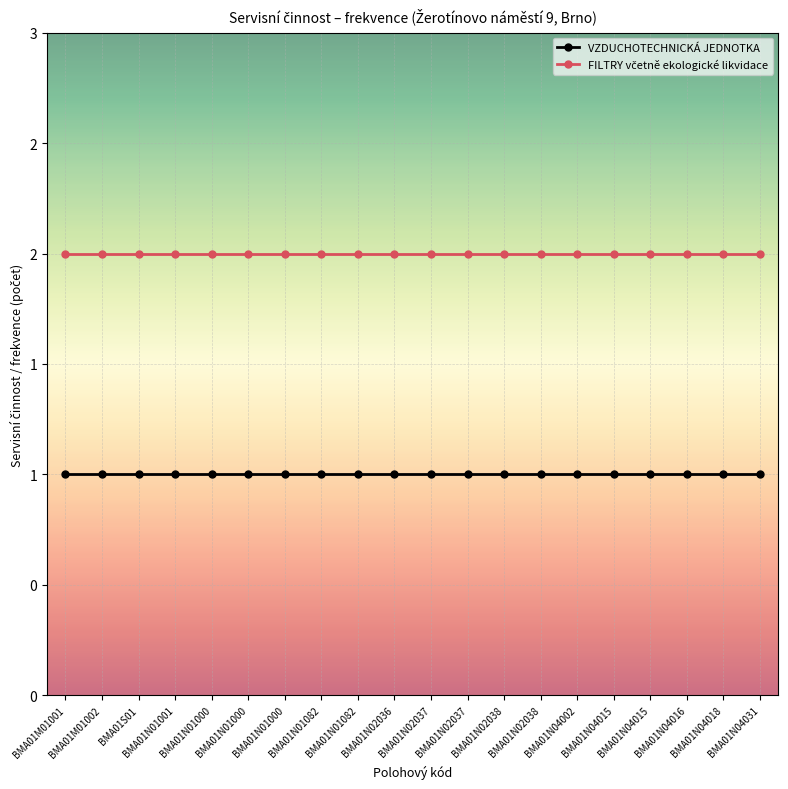

Rank the categories by FILTRY včetně ekologické likvidace value from highest to lowest.

BMA01M01001, BMA01M01002, BMA01S01, BMA01N01001, BMA01N01000, BMA01N01000, BMA01N01000, BMA01N01082, BMA01N01082, BMA01N02036, BMA01N02037, BMA01N02037, BMA01N02038, BMA01N02038, BMA01N04002, BMA01N04015, BMA01N04015, BMA01N04016, BMA01N04018, BMA01N04031